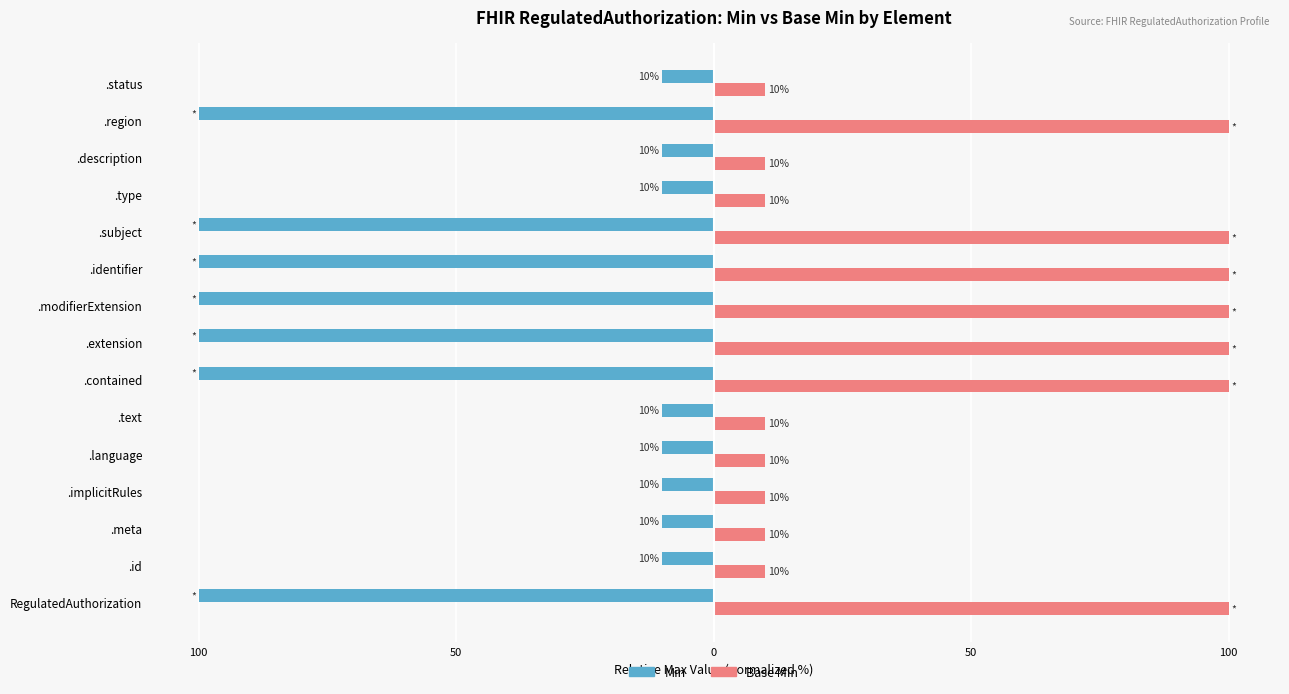

True or false: Base Min (Base Max range) has a value of 100 at .identifier.

True